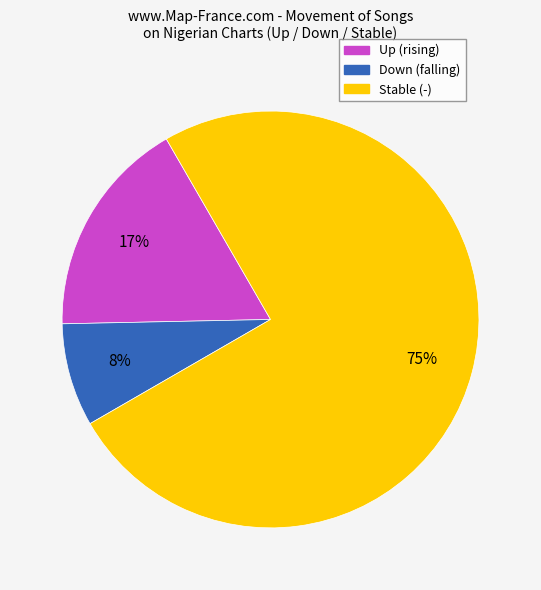

Is there any slice that represents more than half of the pie?

Yes